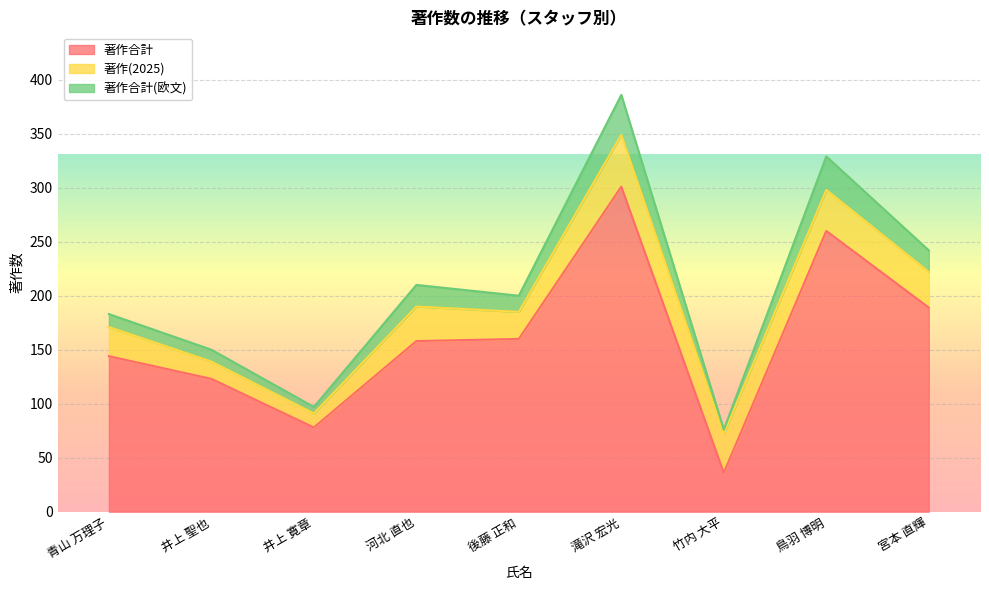

The 著作合計 series shows 158 at 河北 直也. True or false?

True